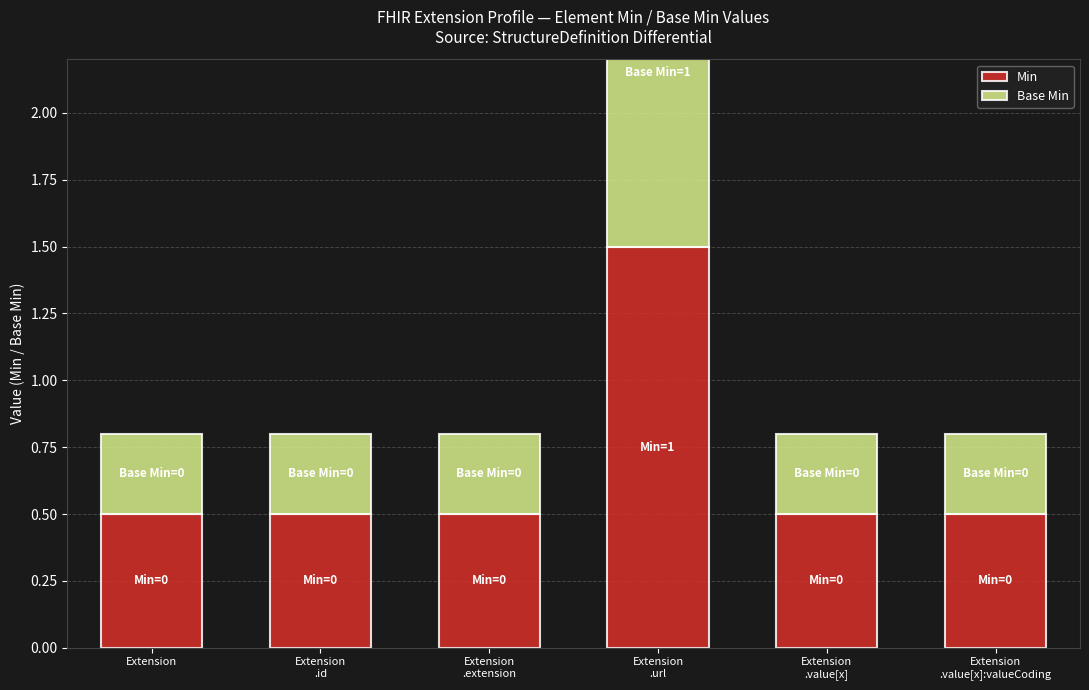

The Base Min series shows 0.5 at Extension. True or false?

False